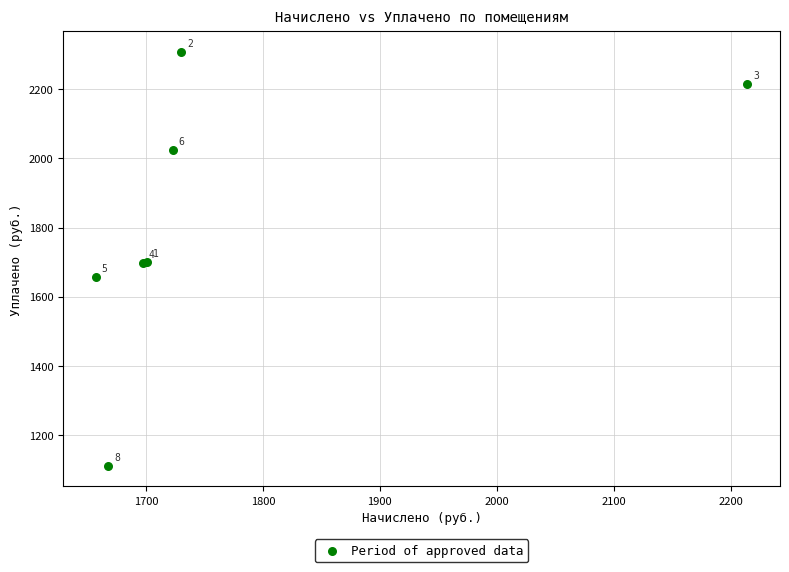

What Y value in the scatter plot is closest to 1709?

1701.0